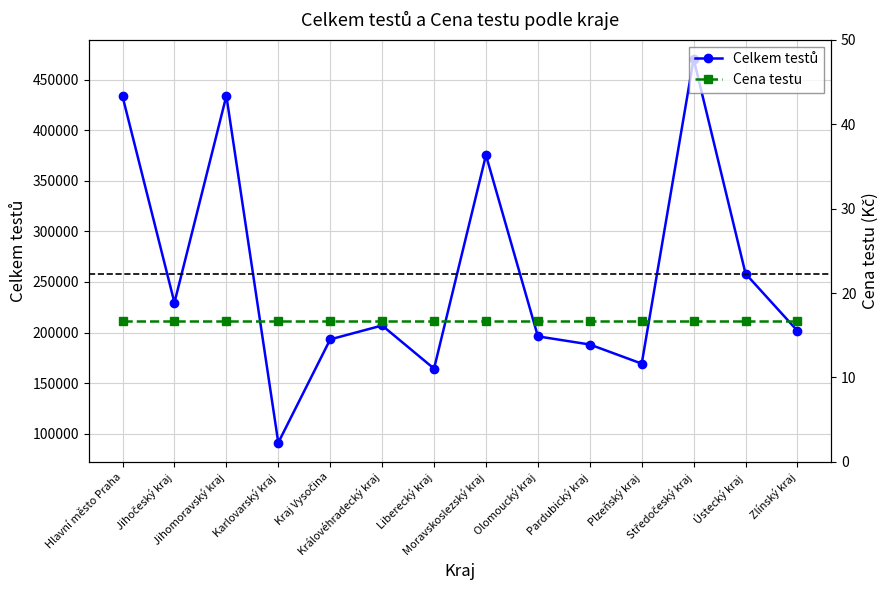

What are all the series names shown in the legend?

Celkem testů, Cena testu